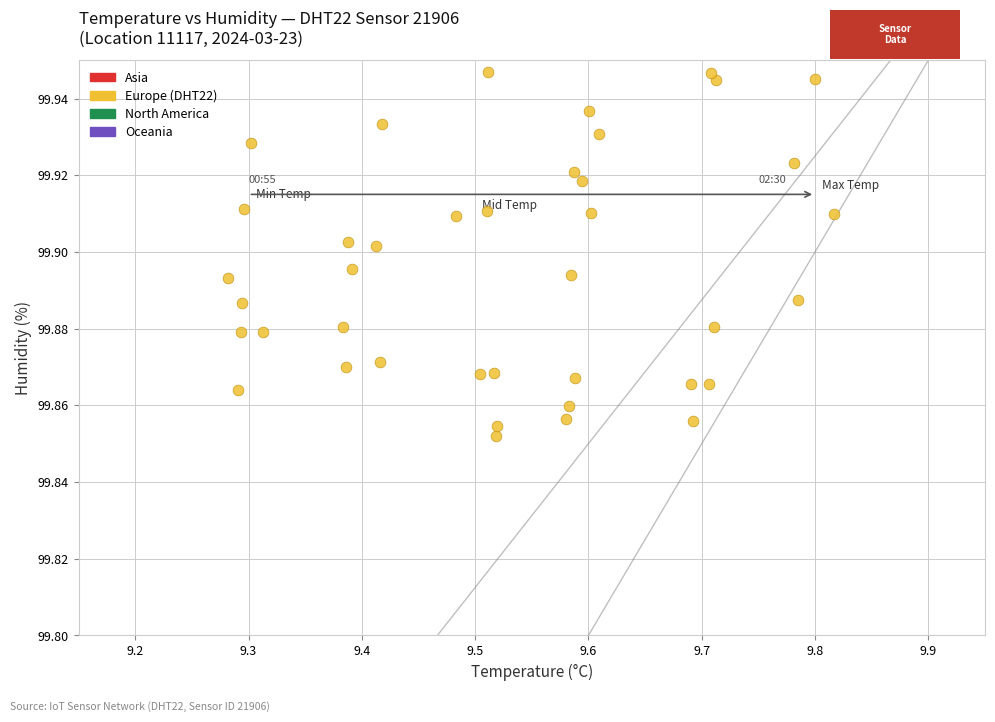

Count the number of points in this scatter plot.

40